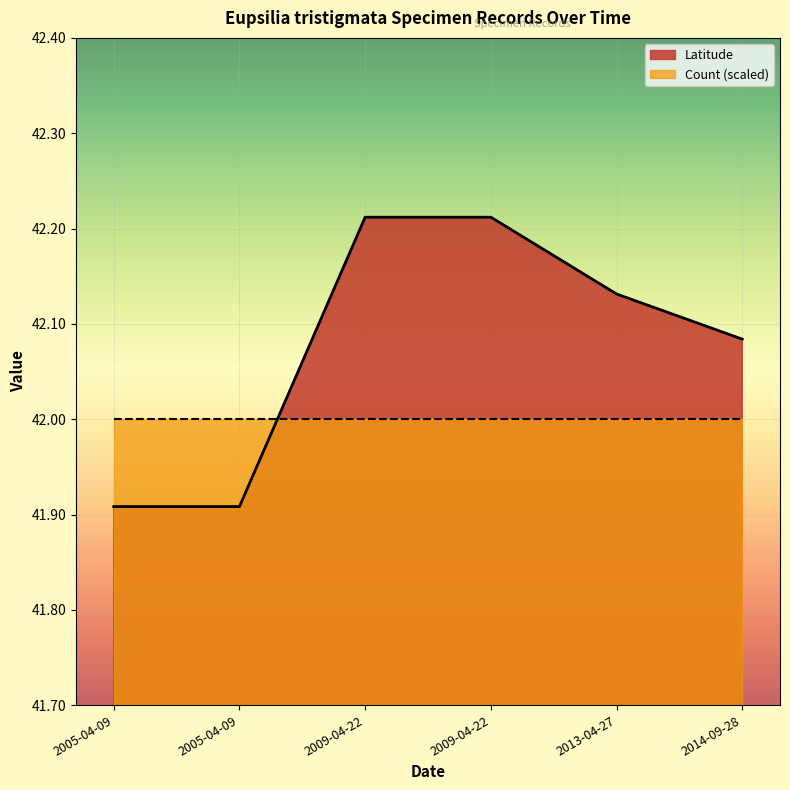

How many lines are shown in the chart?

2